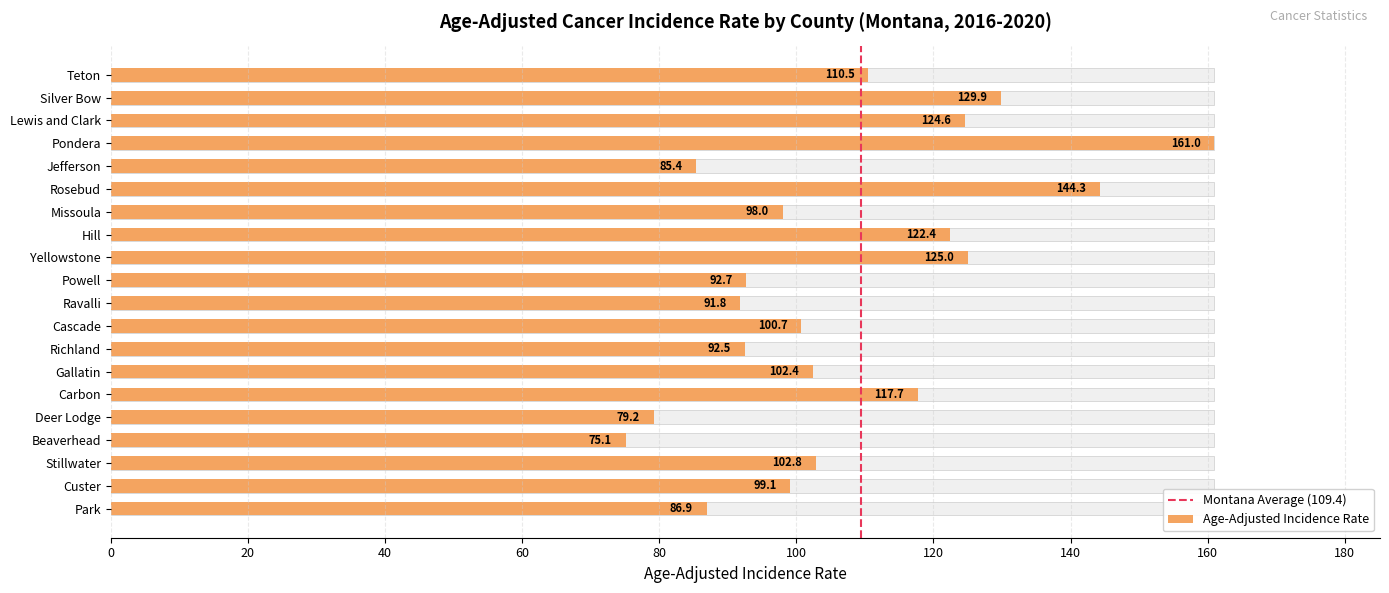

The chart shows a value of 118.0 at Beaverhead. True or false?

False